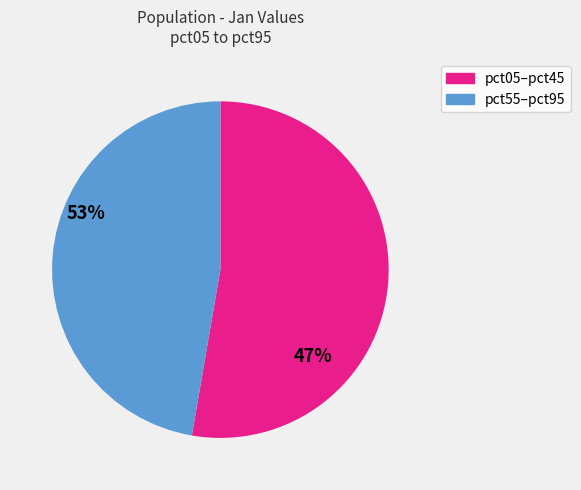

Does any single category account for the majority?

Yes